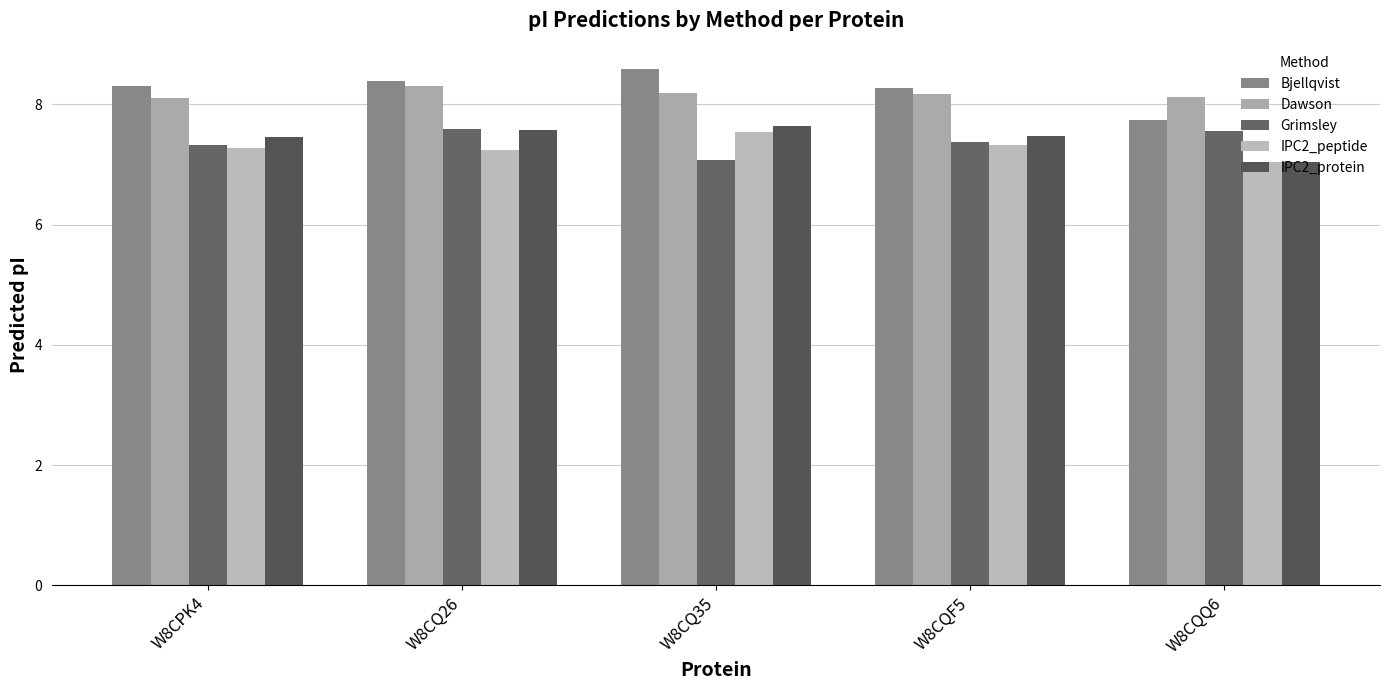

What is the spread (max minus min) of values at W8CQF5?

1.0